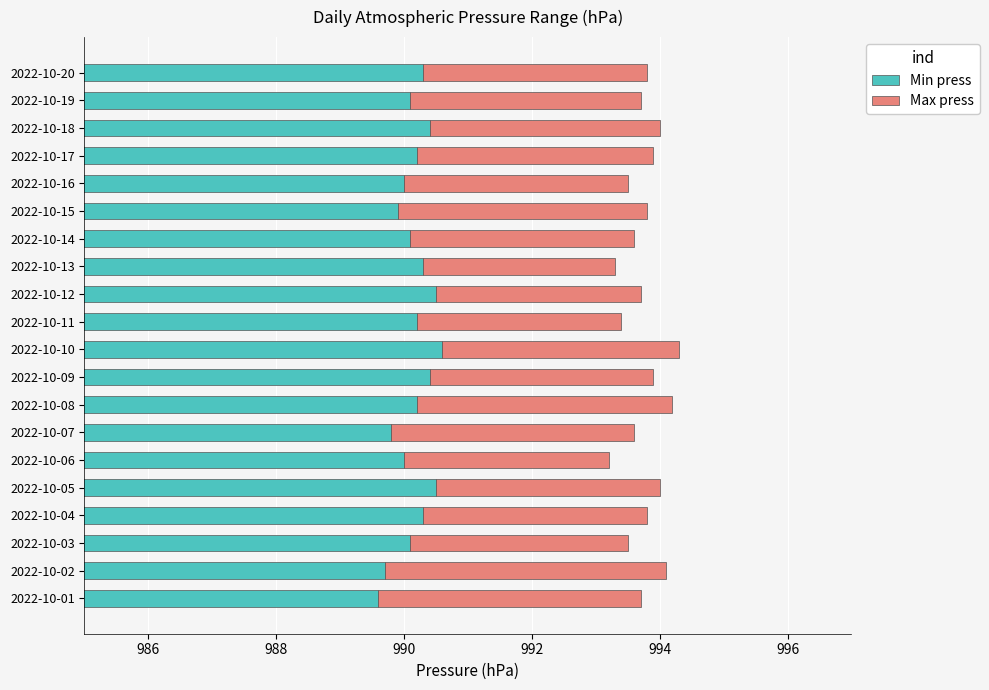

Count the number of categories in the chart.

20